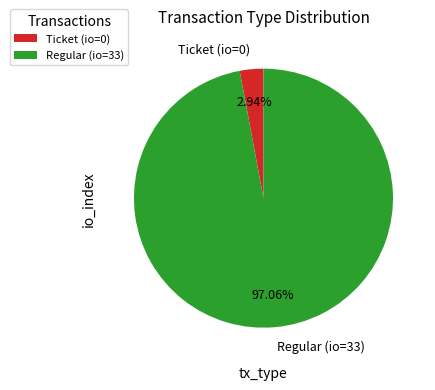

Does any single category account for the majority?

Yes